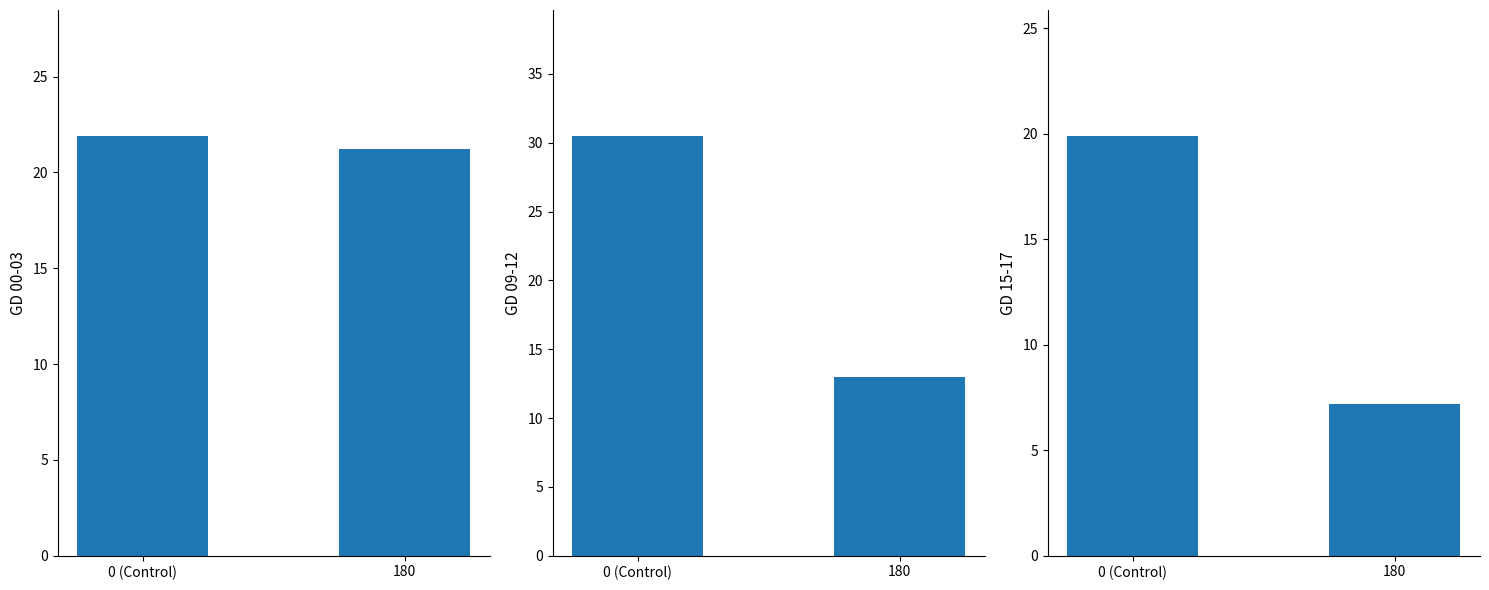

The value of GD 15-17 at 180 is 3.9. True or false?

False